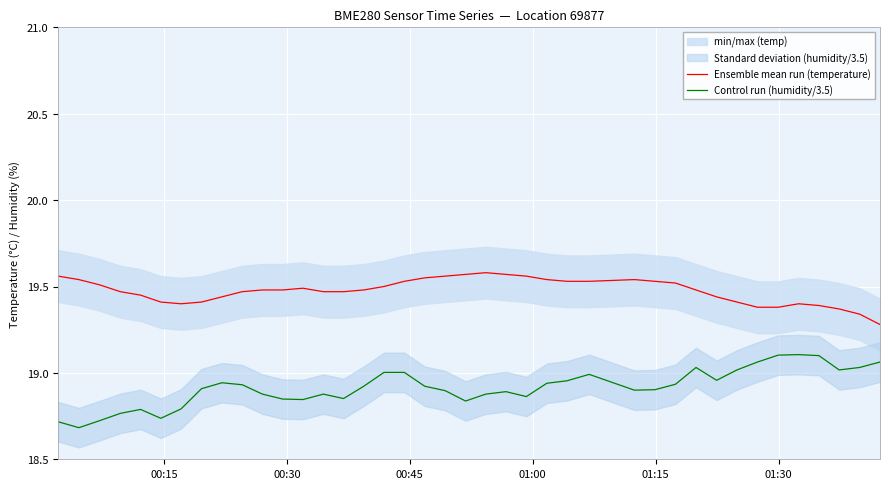

True or false: Ensemble mean run (temperature) and Control run (humidity/3.5) cross at least once.

False